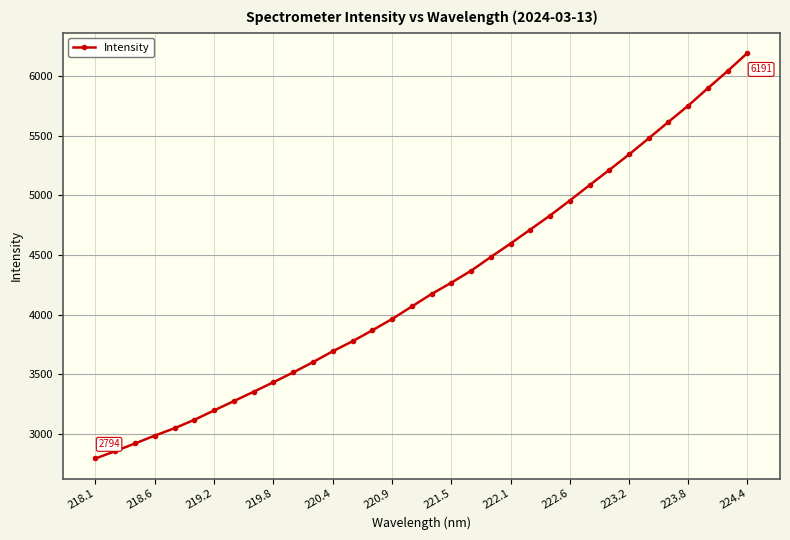

Is this an area chart (filled region under the line)?

No